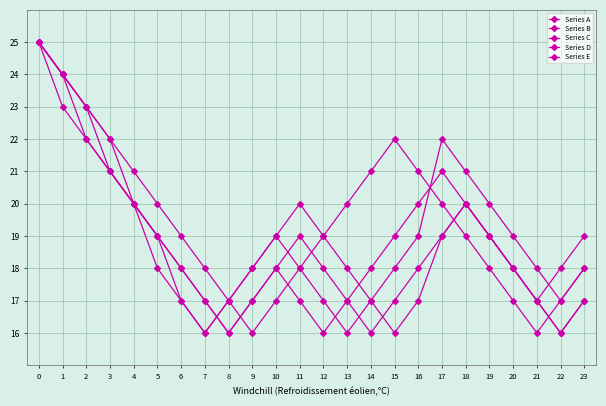

Count the Series A values in the range 18 to 21.

13